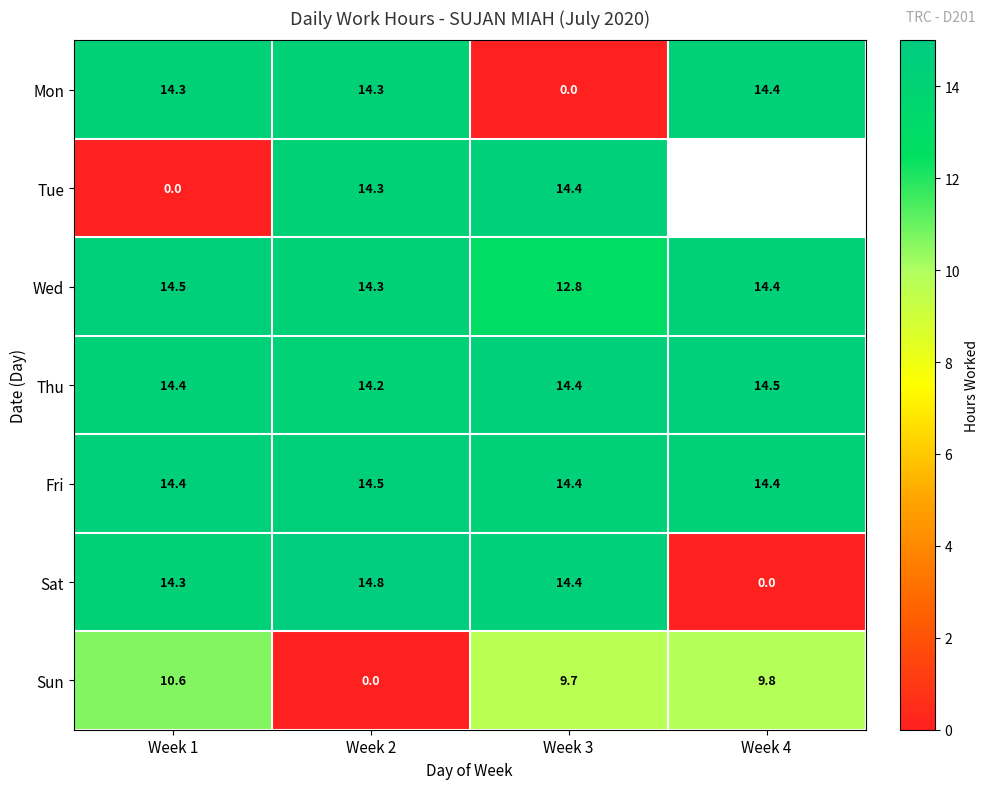

What is the spread (max minus min) of values at Week 3?

14.4